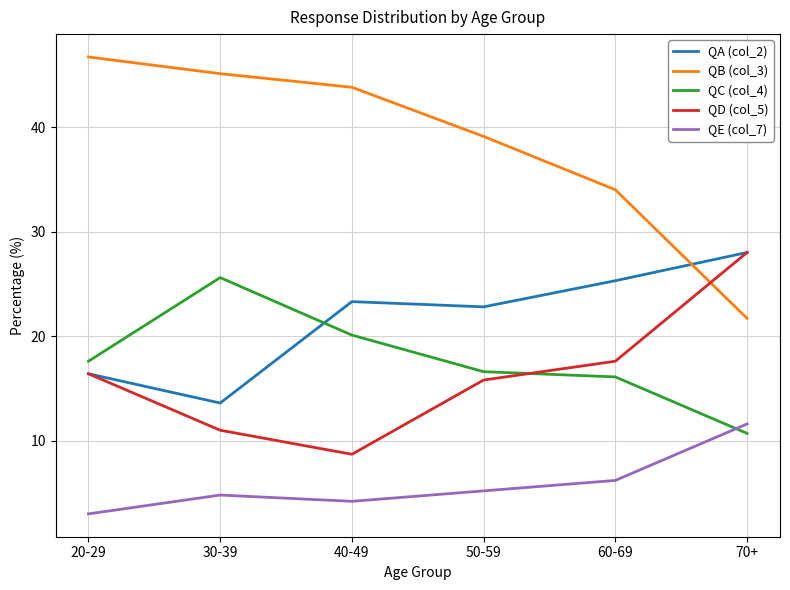

Which series ends up on top after the final intersection of QC (col_4) and QE (col_7)?

QE (col_7)